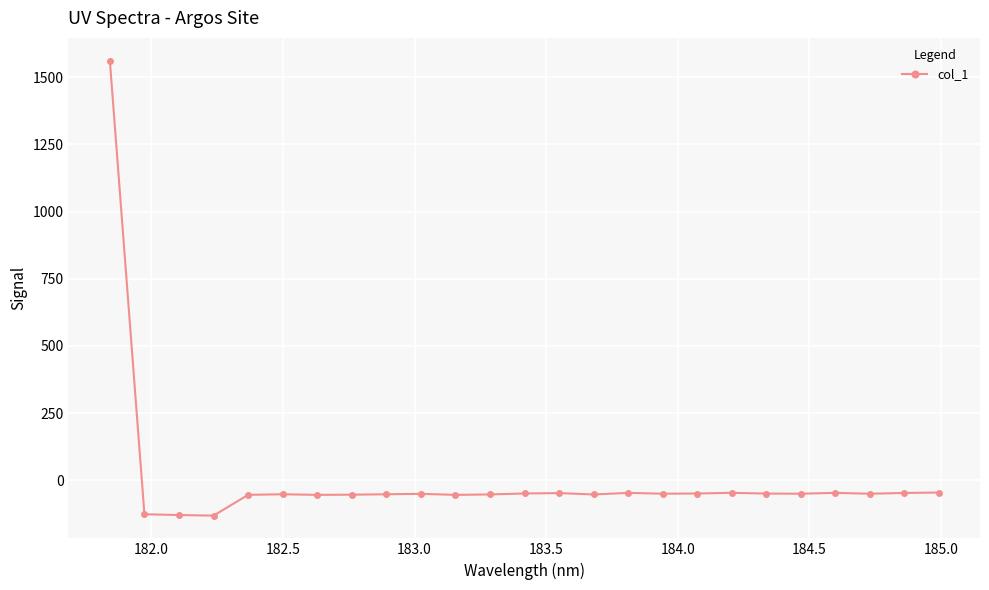

What is the value of the 15th point from the left?

-52.5